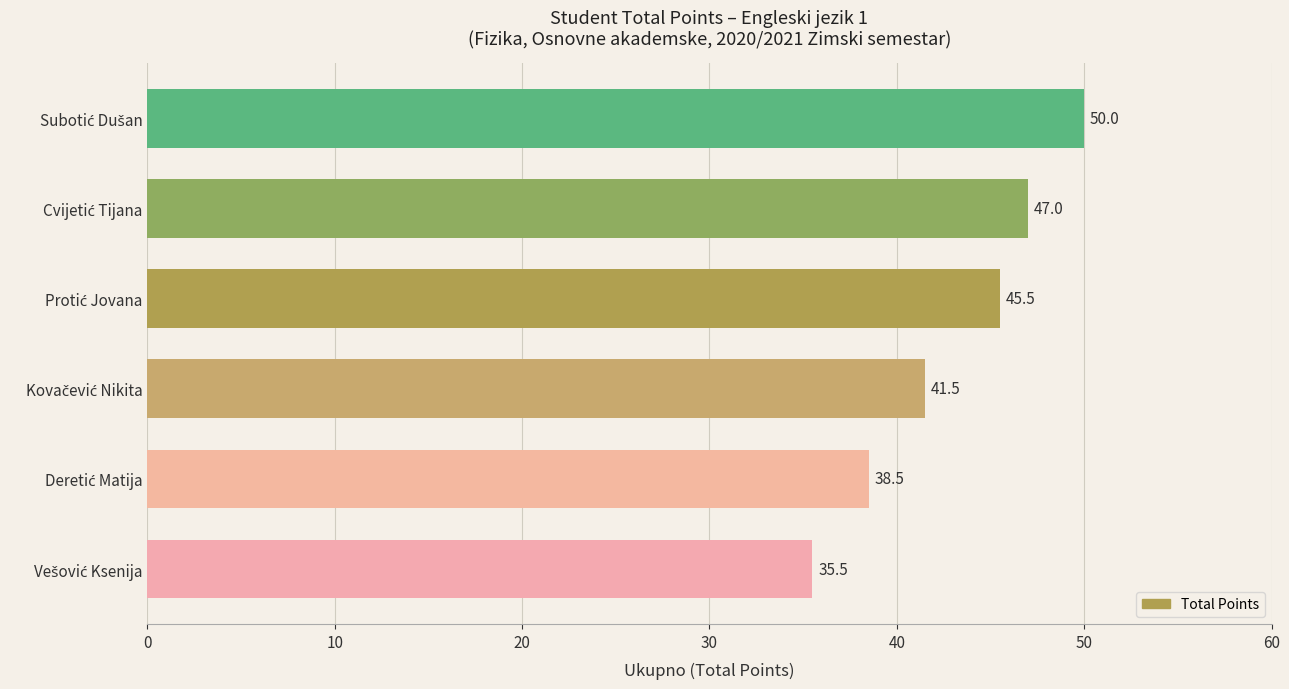

How many bars are there in total?

6